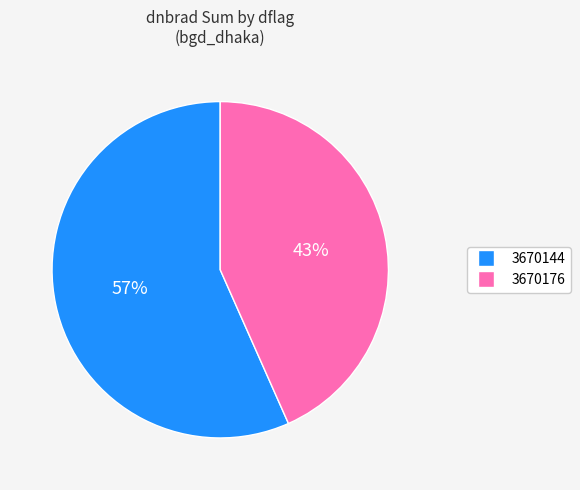

Count the number of slices in the pie.

2